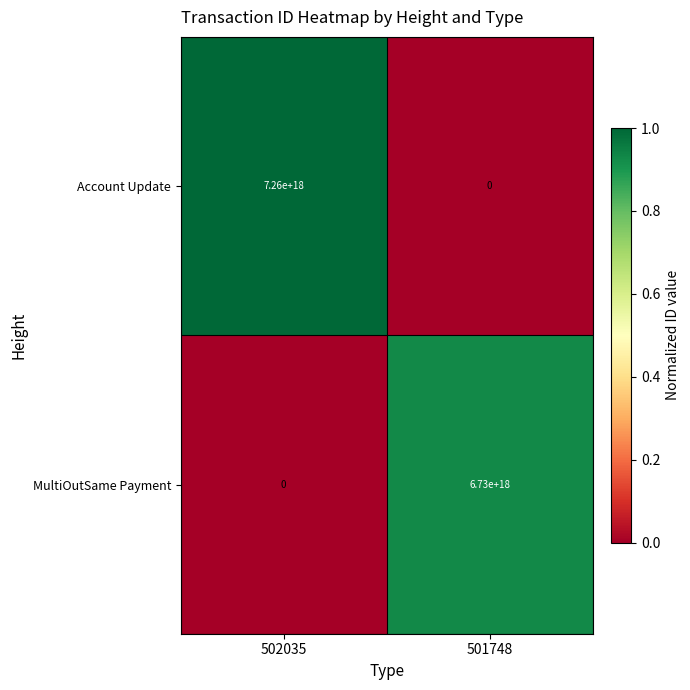

Rank the categories by MultiOutSame Payment value from highest to lowest.

501748, 502035